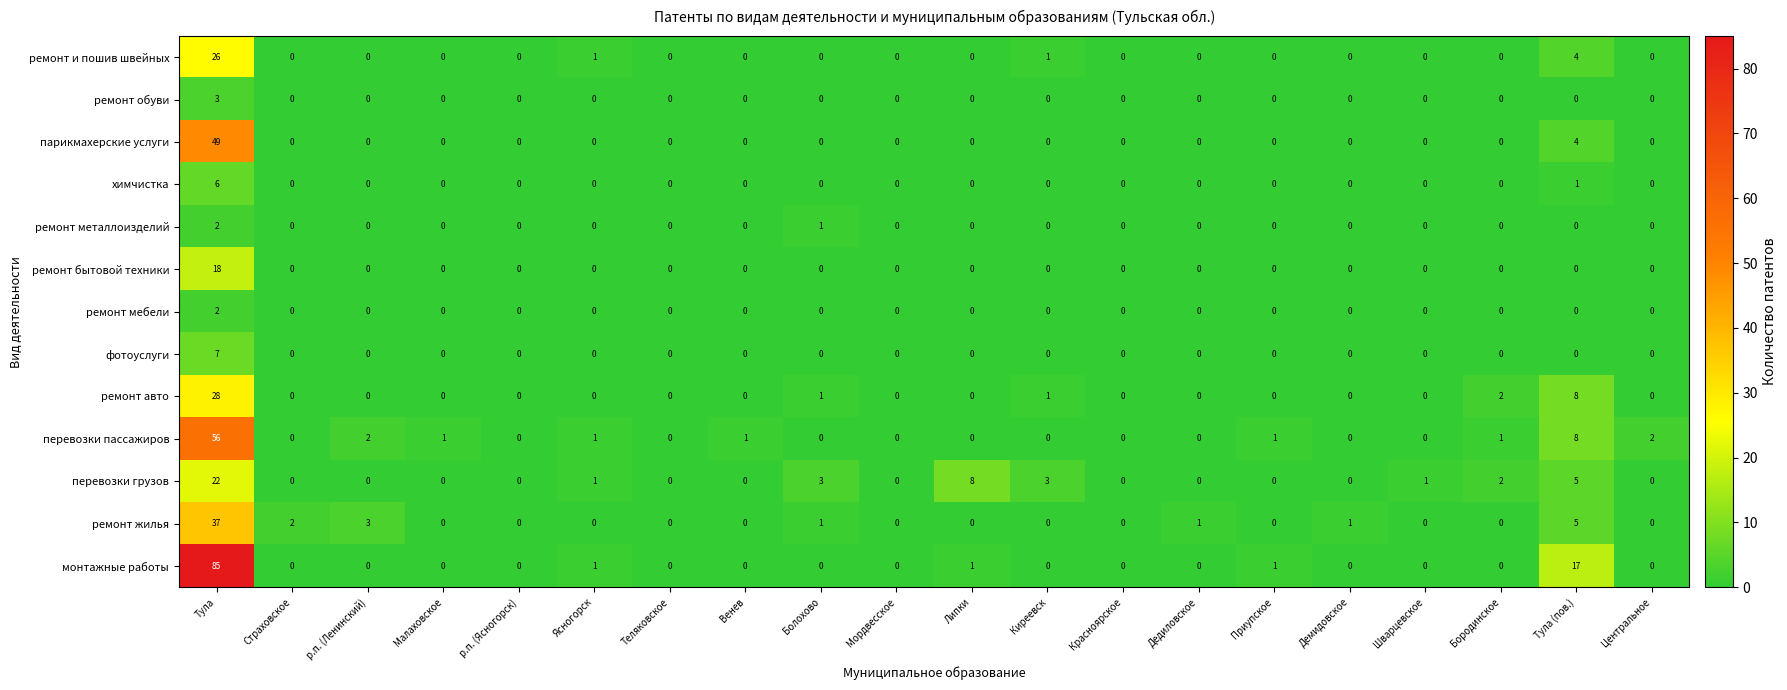

True or false: ремонт и пошив швейных has a value of 18 at Дедиловское.

False